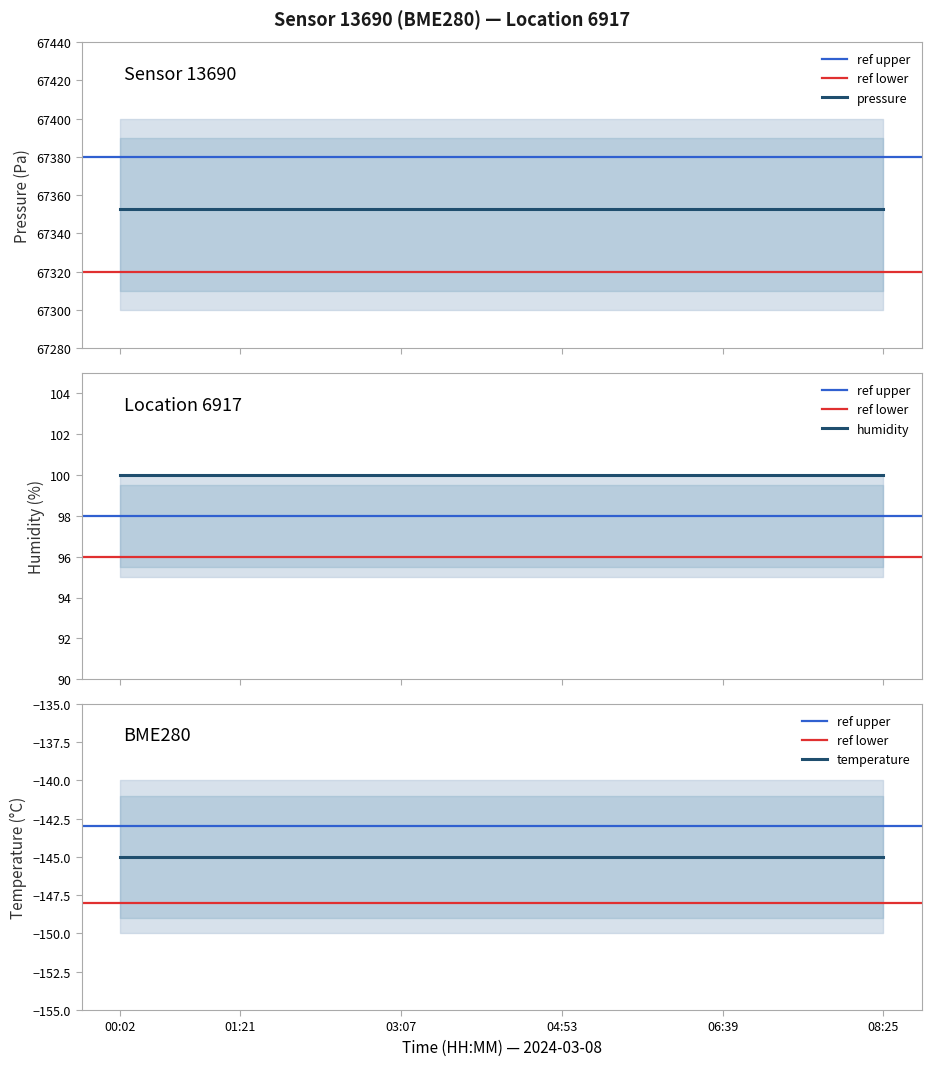

At which label is humidity closest to 100?

00:02